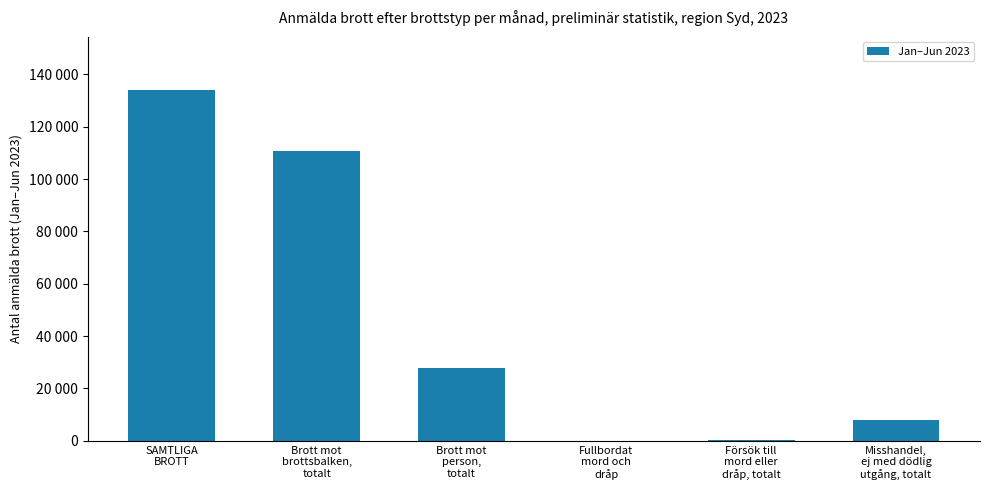

What is the change in value from SAMTLIGA
BROTT to Misshandel,
ej med dödlig
utgång, totalt?

-126119